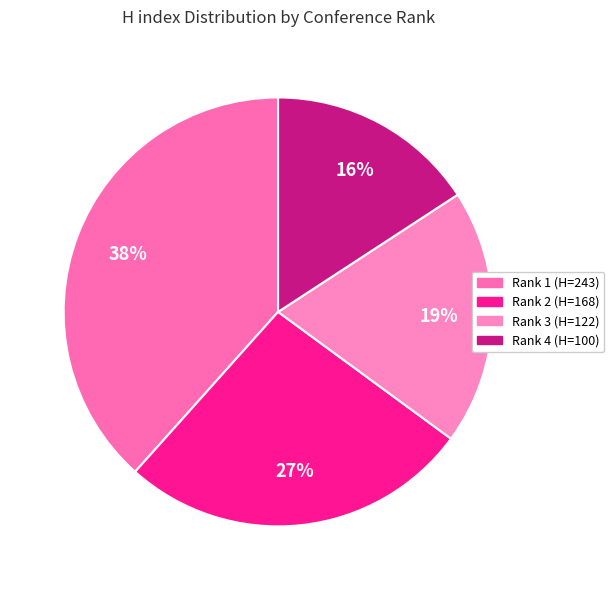

Is there a majority slice in this chart?

No